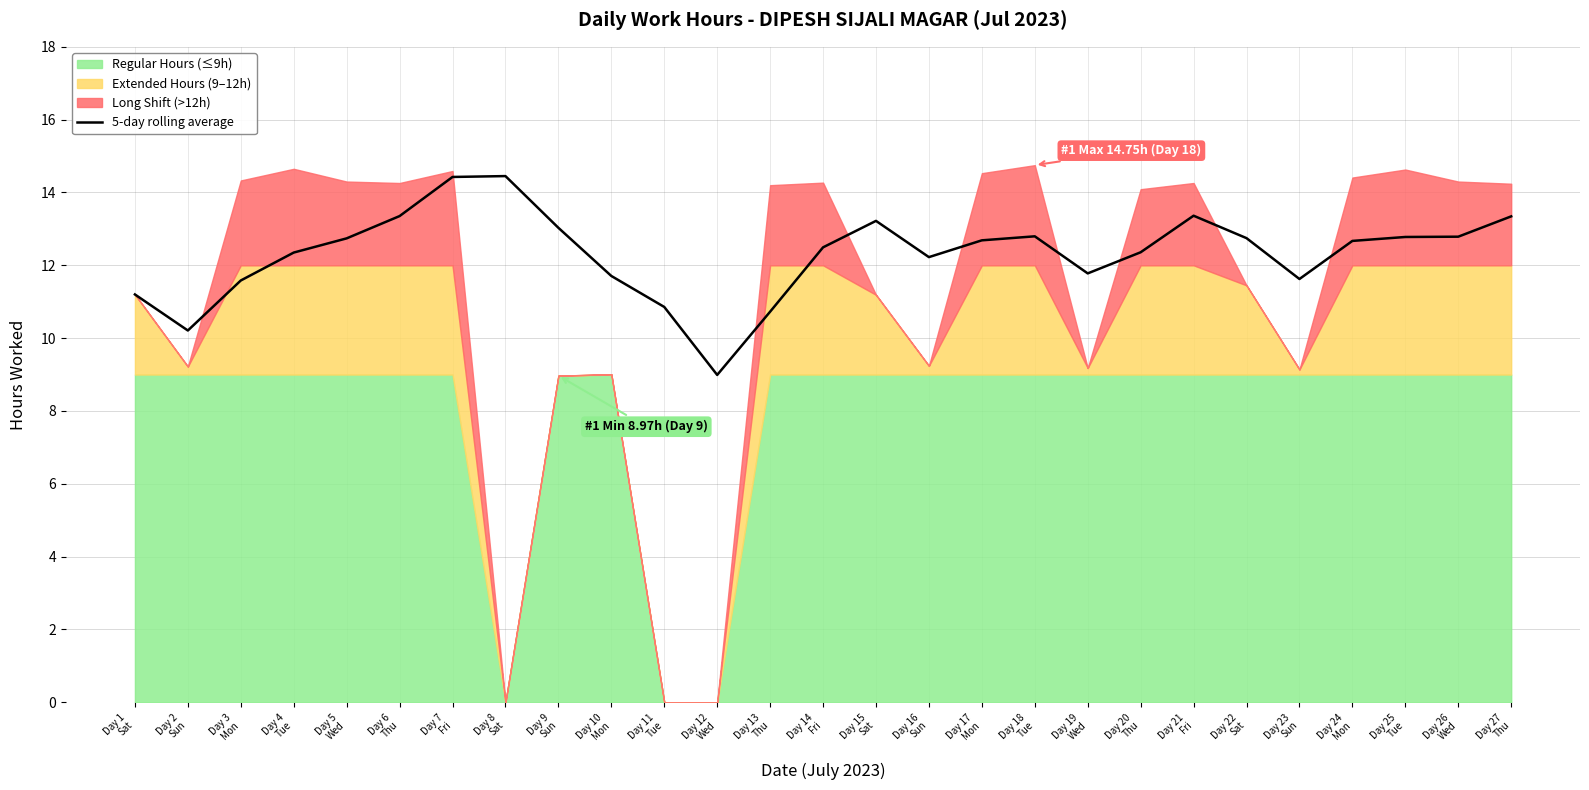

Count the number of categories in the chart.

27